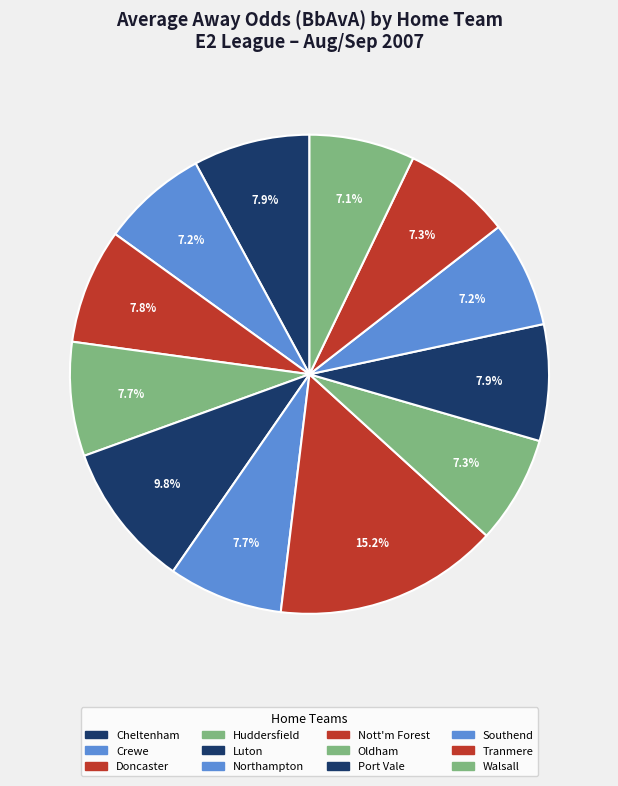

What percentage is NOT represented by Port Vale?

92.1%